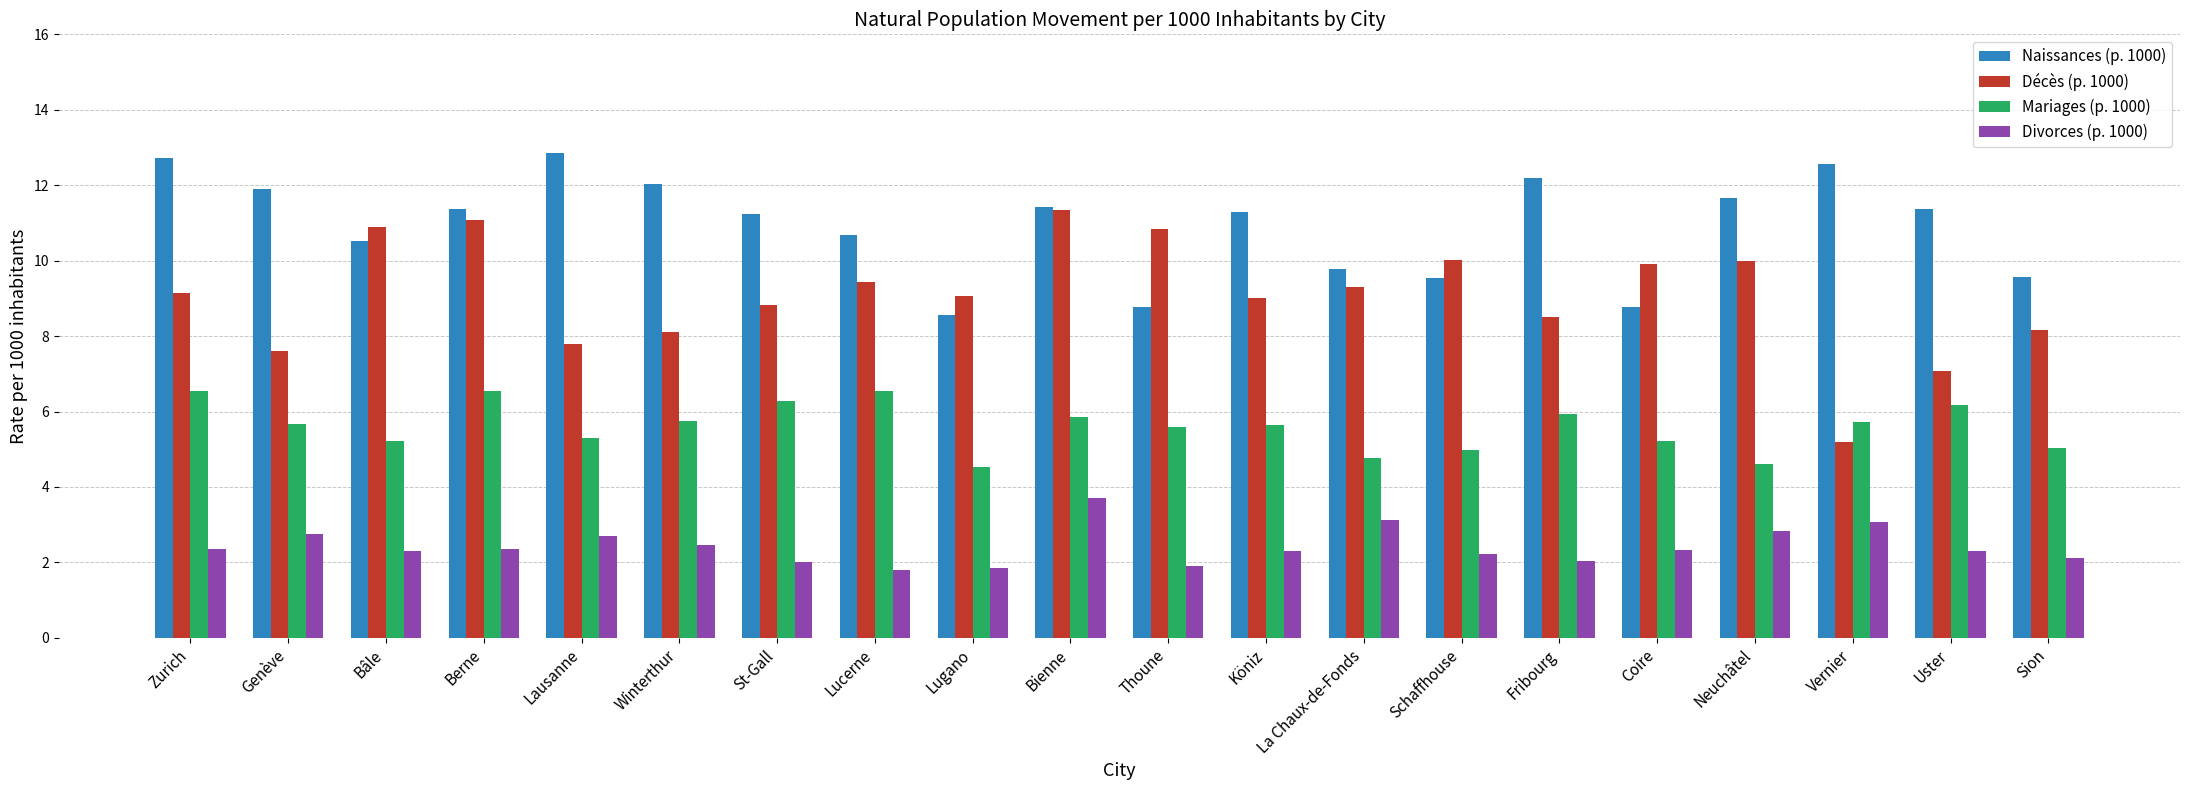

Is it true that Naissances (p. 1000) equals 15.8 at Neuchâtel?

False